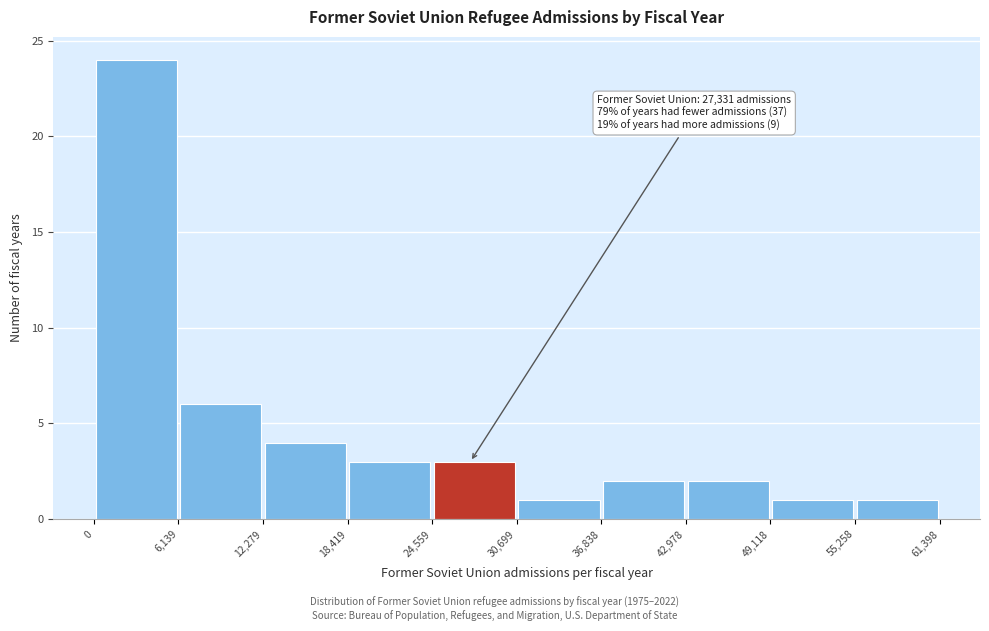

Which range on the x-axis has the tallest bar?

0 to 6,139